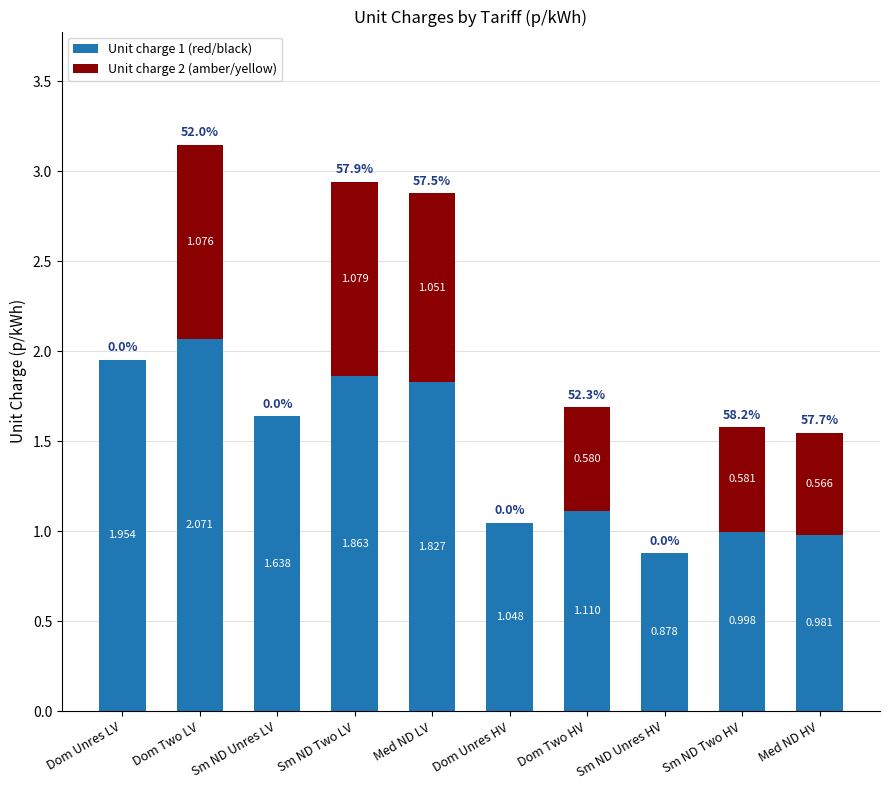

At which category is the sum across all series the highest?

Dom Two LV